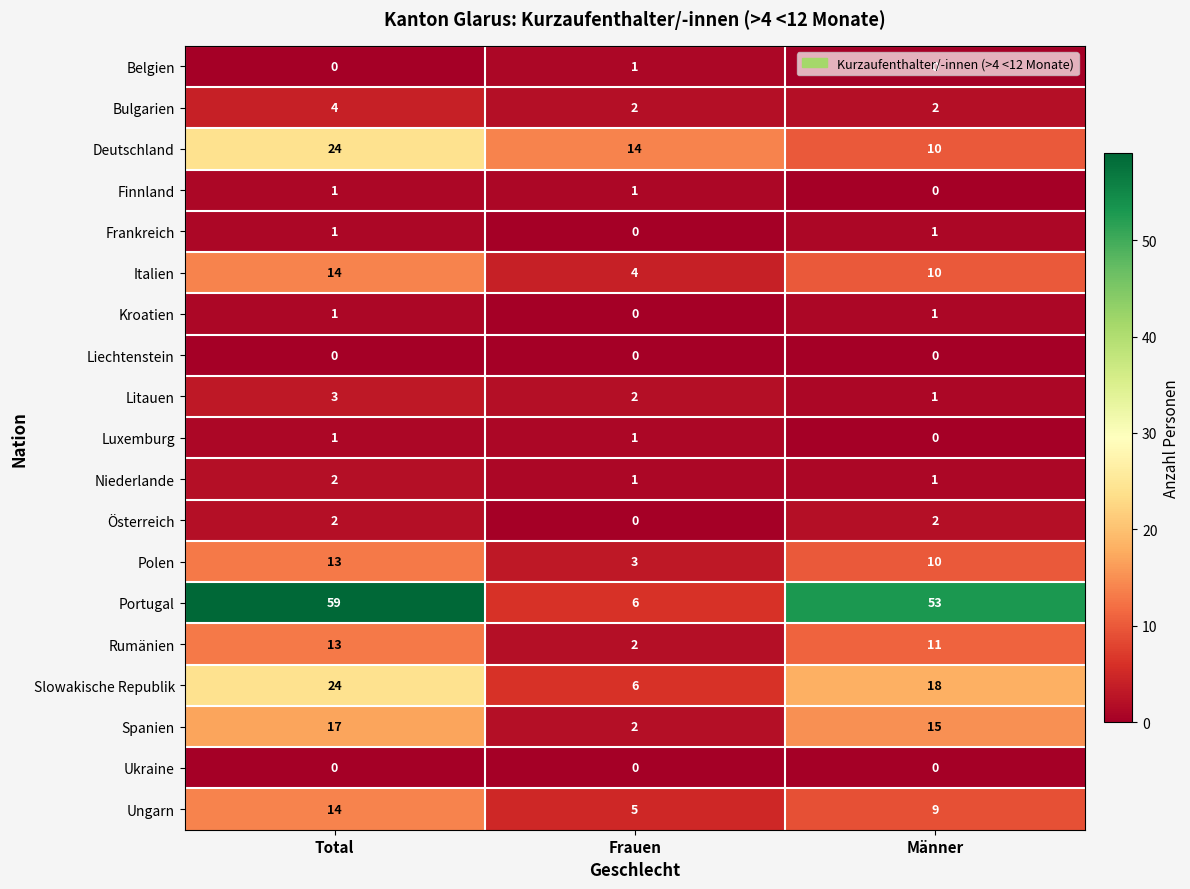

What is the sum of all Slowakische Republik values?

48